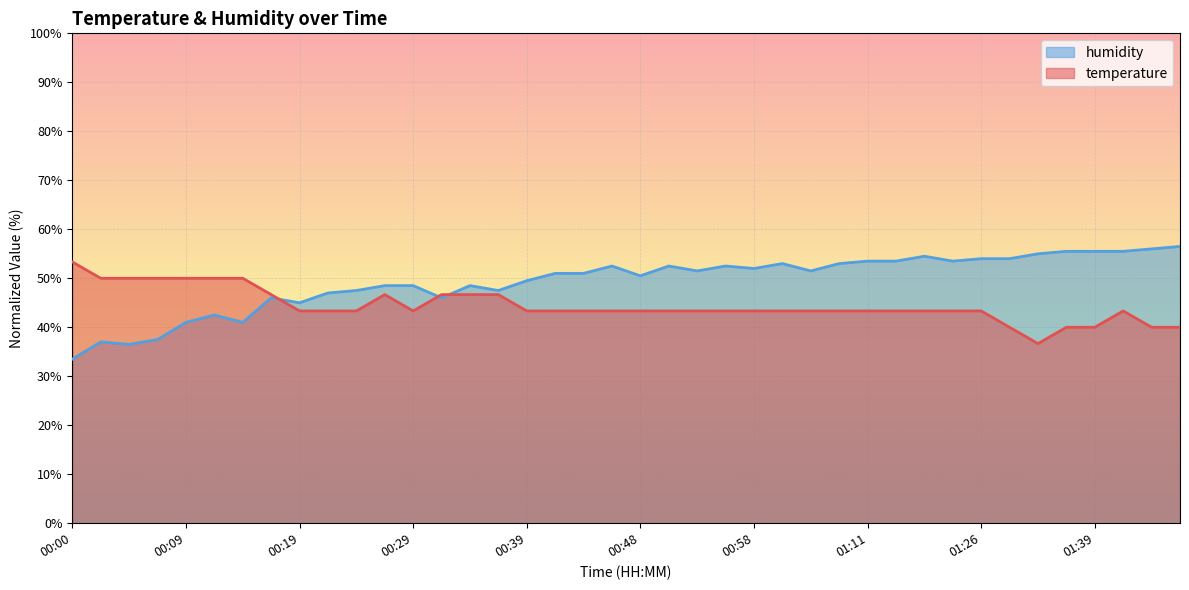

What is the sum of all humidity values?

1971.0